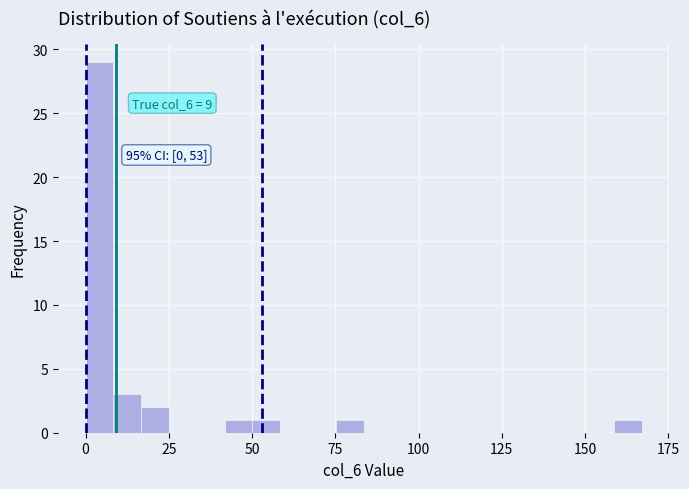

Read against the x-axis, roughly where is the centre of the tallest bar?

5